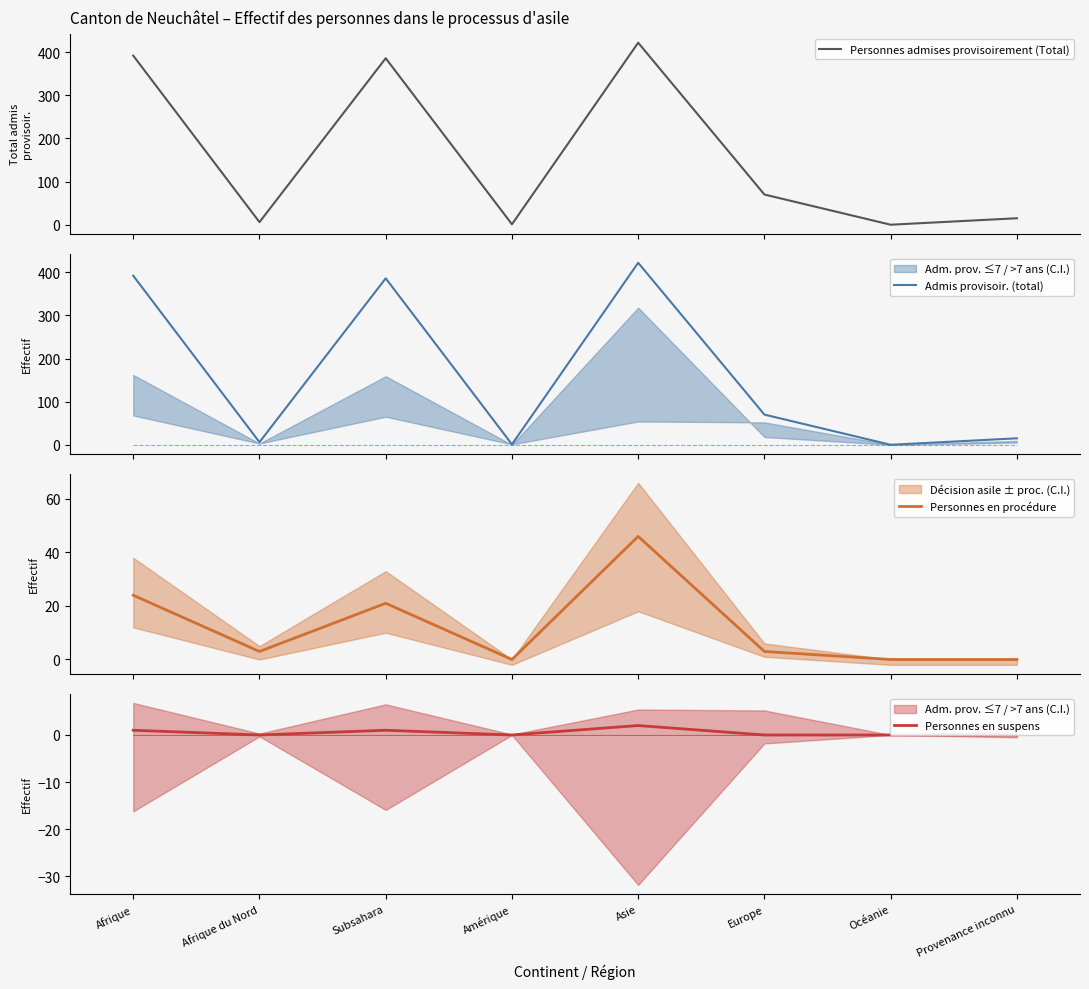

How many interior local peaks does the Personnes admises provisoirement (Total) series have?

2